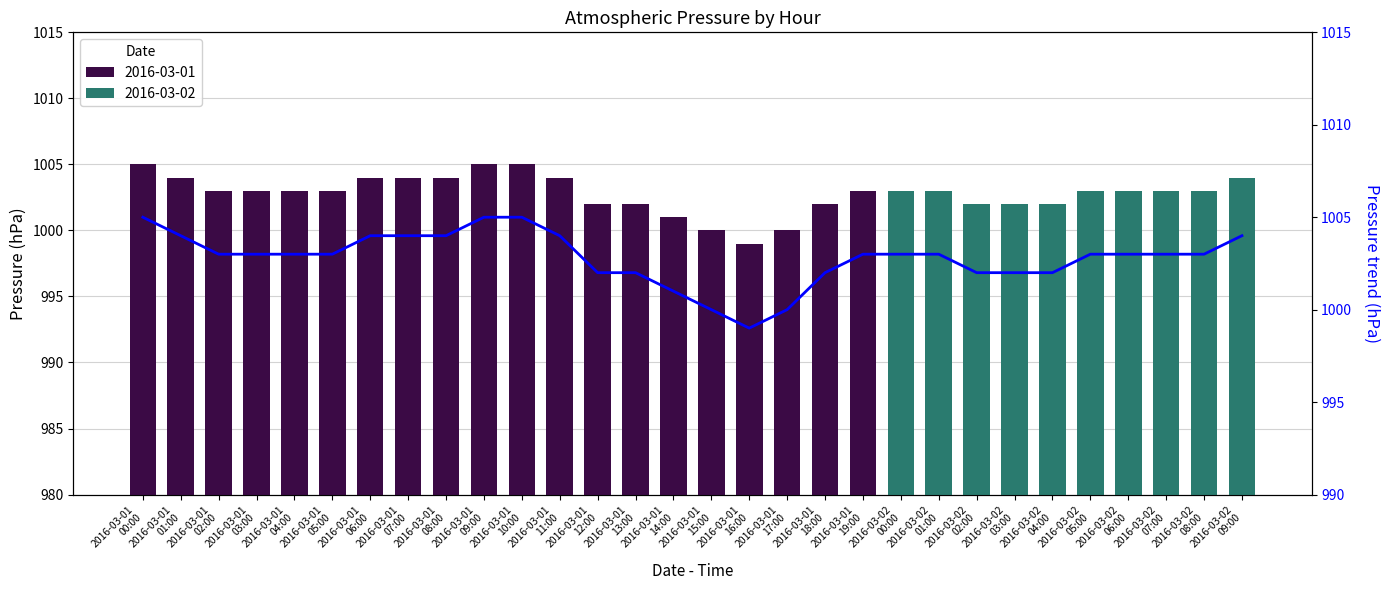

The chart shows a value of 1510 at 2016-03-01
02:00. True or false?

False